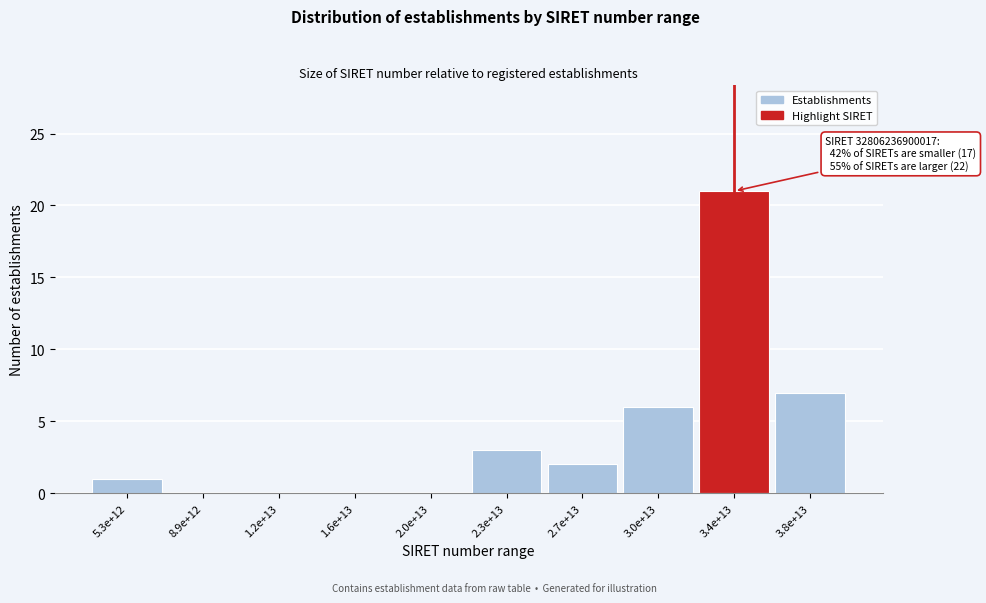

Reading left to right, what are all the values shown in this chart?

5.3e+12=1	8.9e+12=0	1.2e+13=0	1.6e+13=0	2.0e+13=0	2.3e+13=3	2.7e+13=2	3.0e+13=6	3.4e+13=21	3.8e+13=7